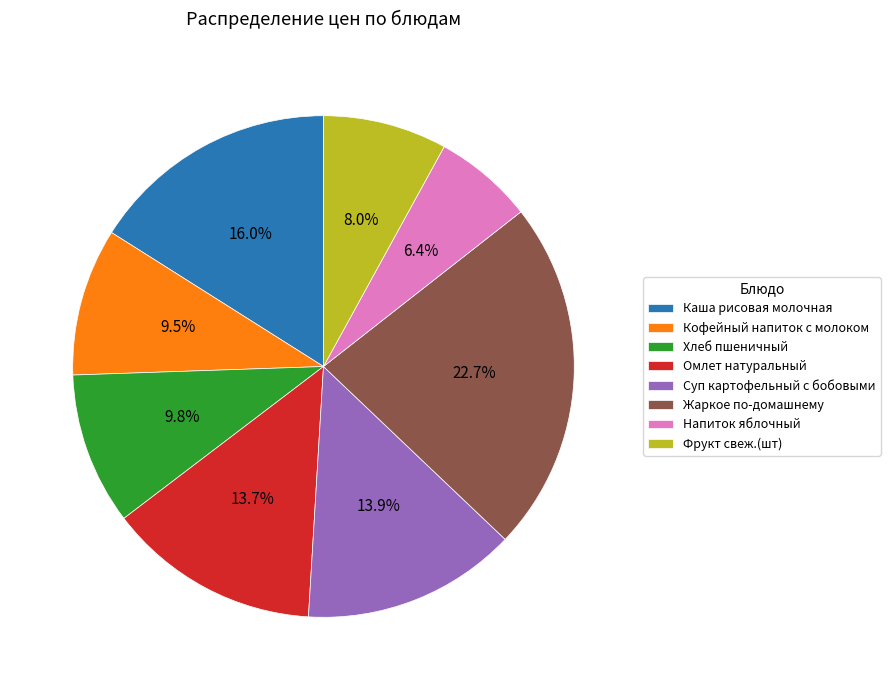

Count the number of slices in the pie.

8